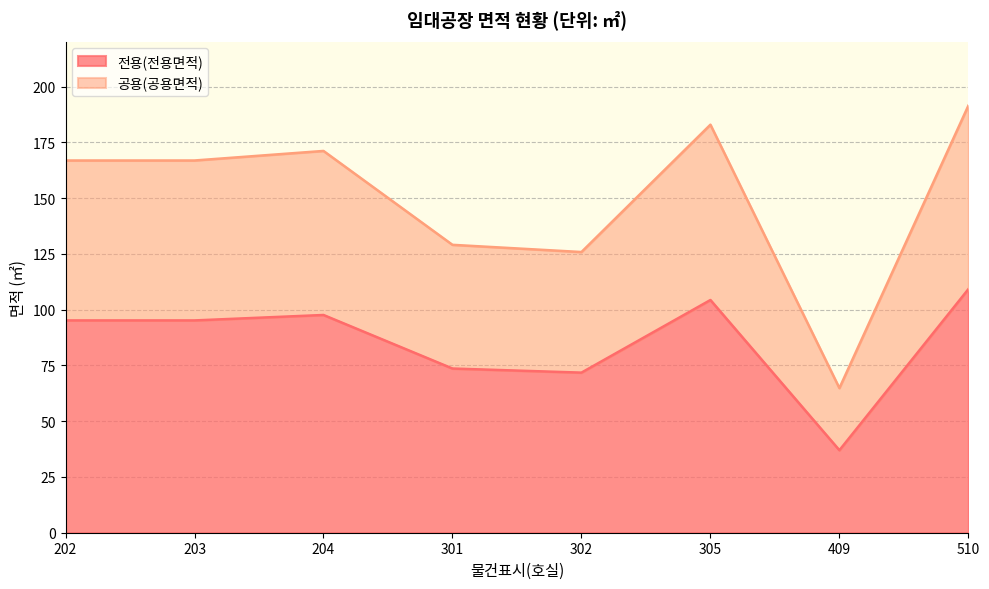

The value of 전용(전용면적) at 204 is 137.7. True or false?

False